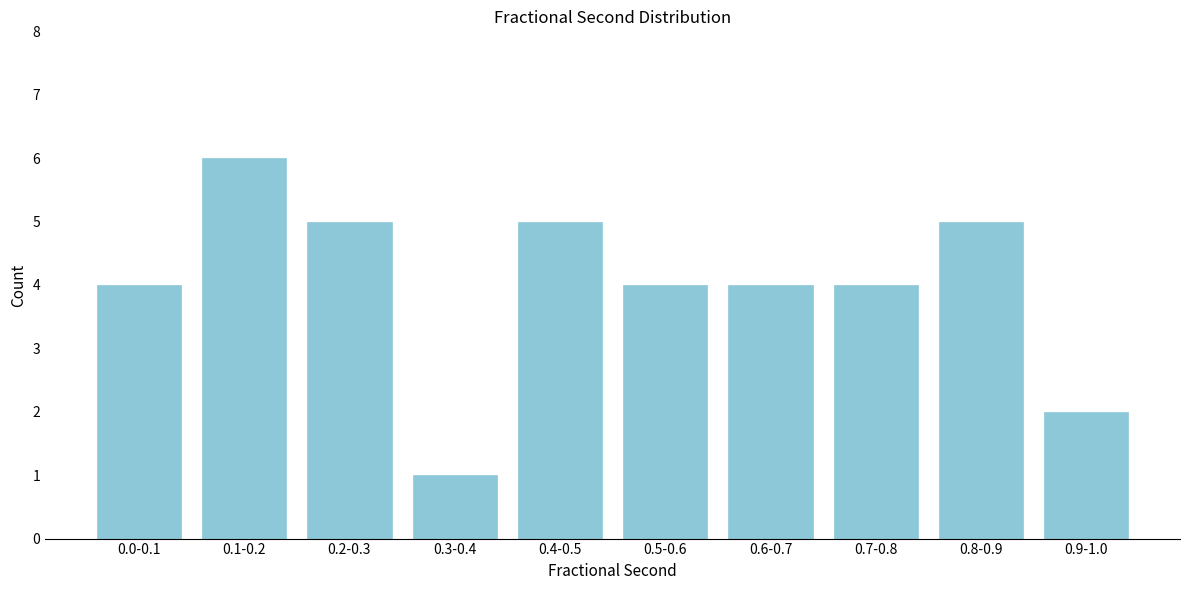

Reading right to left, list all the values displayed in this chart.

0.9-1.0=2	0.8-0.9=5	0.7-0.8=4	0.6-0.7=4	0.5-0.6=4	0.4-0.5=5	0.3-0.4=1	0.2-0.3=5	0.1-0.2=6	0.0-0.1=4